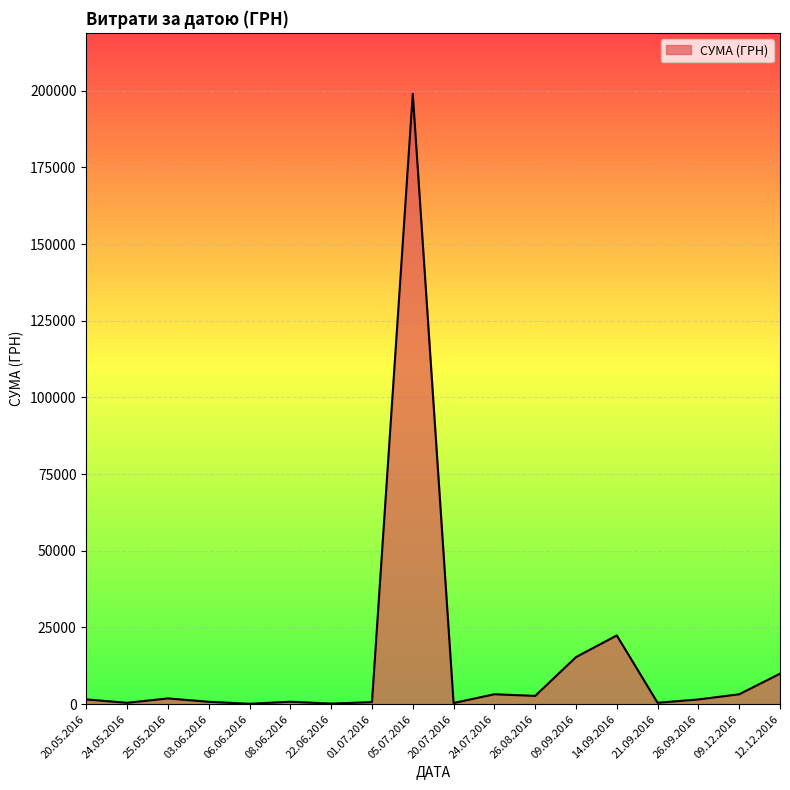

At which category does the chart reach its peak across all series?

05.07.2016